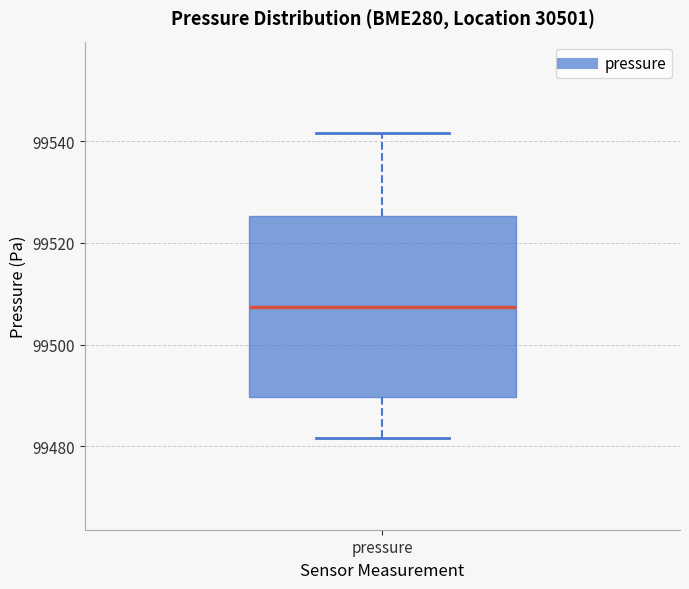

Read this box plot against the y-axis: the position of the median line, the range covered by the box, and the ends of both whiskers. The values are not printed on the chart, so give them approximately, as read against the axis.

median 99508, box 99490 to 99526, whiskers 99482 to 99542